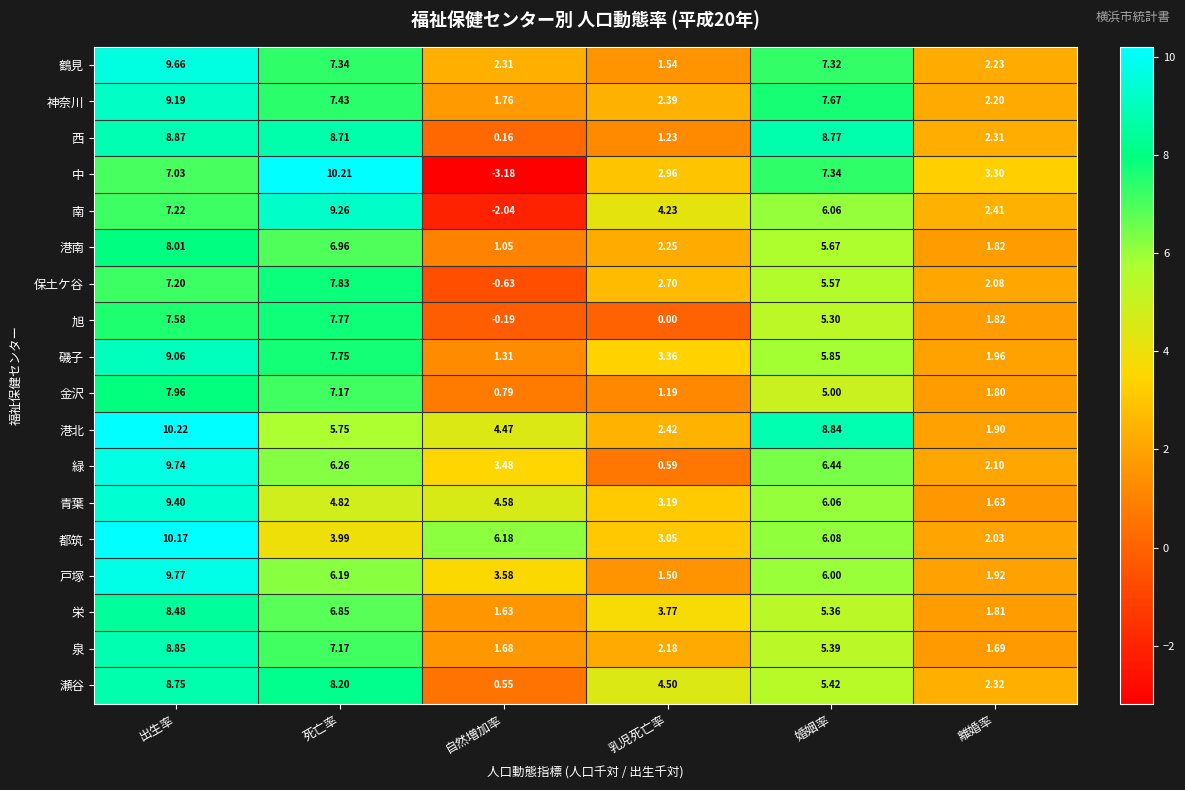

At which category is the sum across all series the highest?

出生率